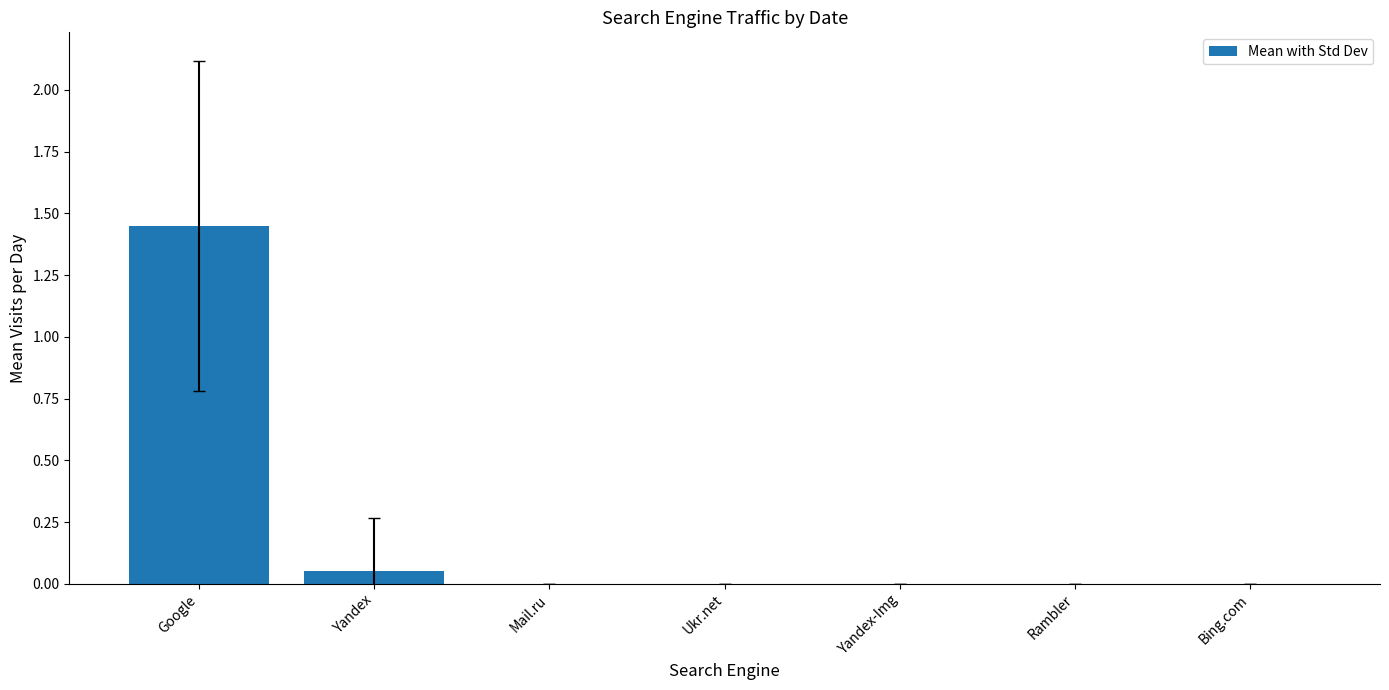

What is the change in value from Google to Yandex?

-1.4